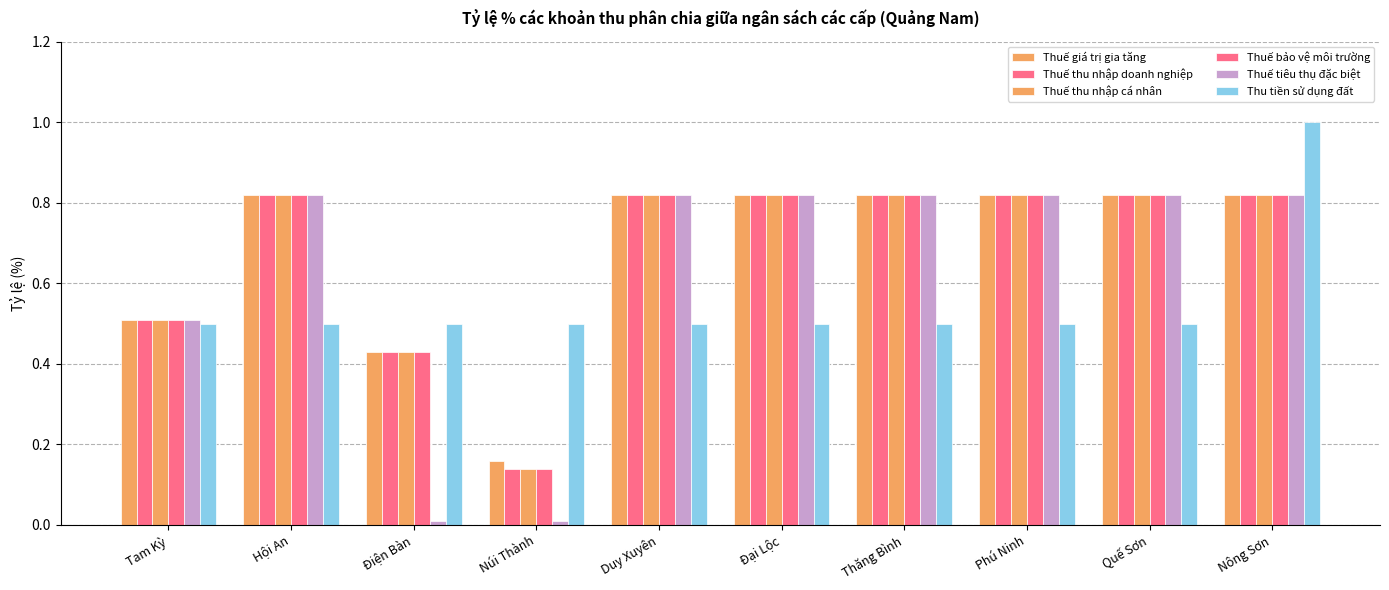

How many series are shown in this chart?

6